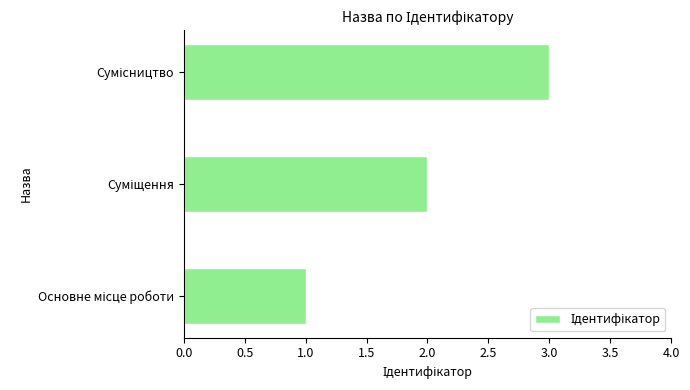

What is the maximum value shown in the chart?

3